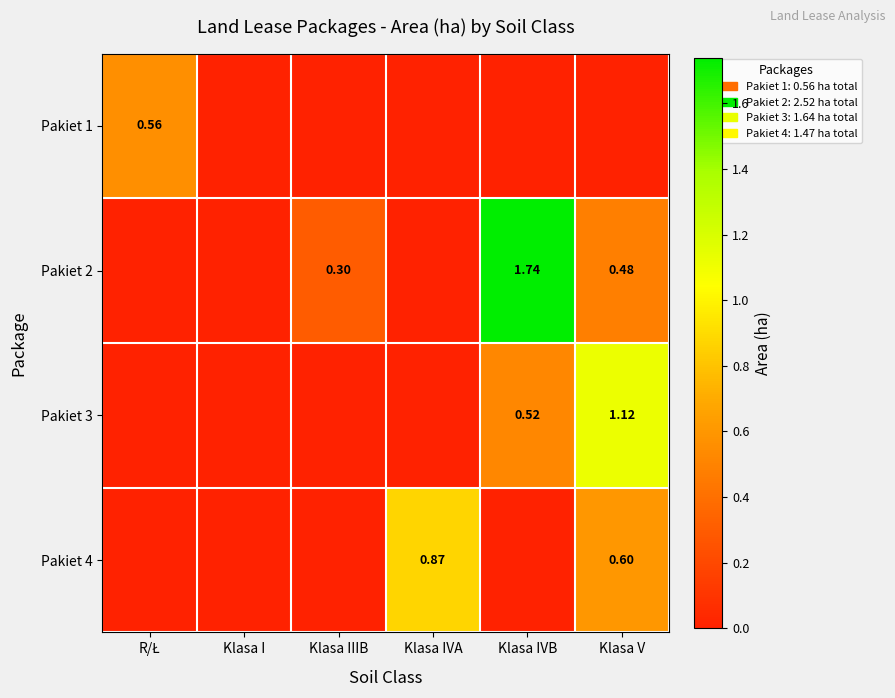

How many categories are shown in the chart?

6